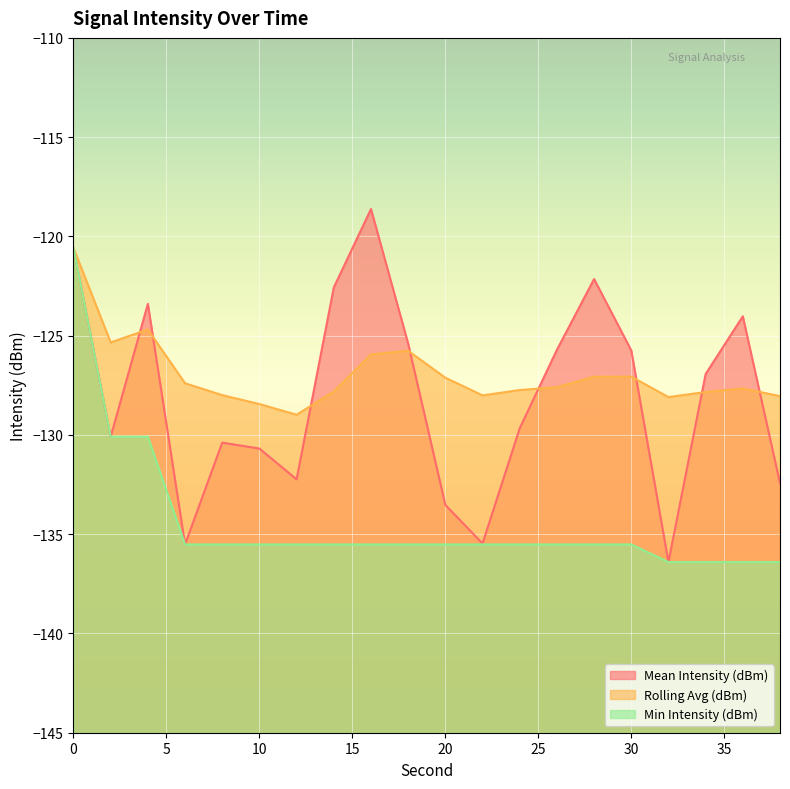

List the series in order of their overall mean, highest first.

Rolling Avg (dBm), Mean Intensity (dBm), Min Intensity (dBm)